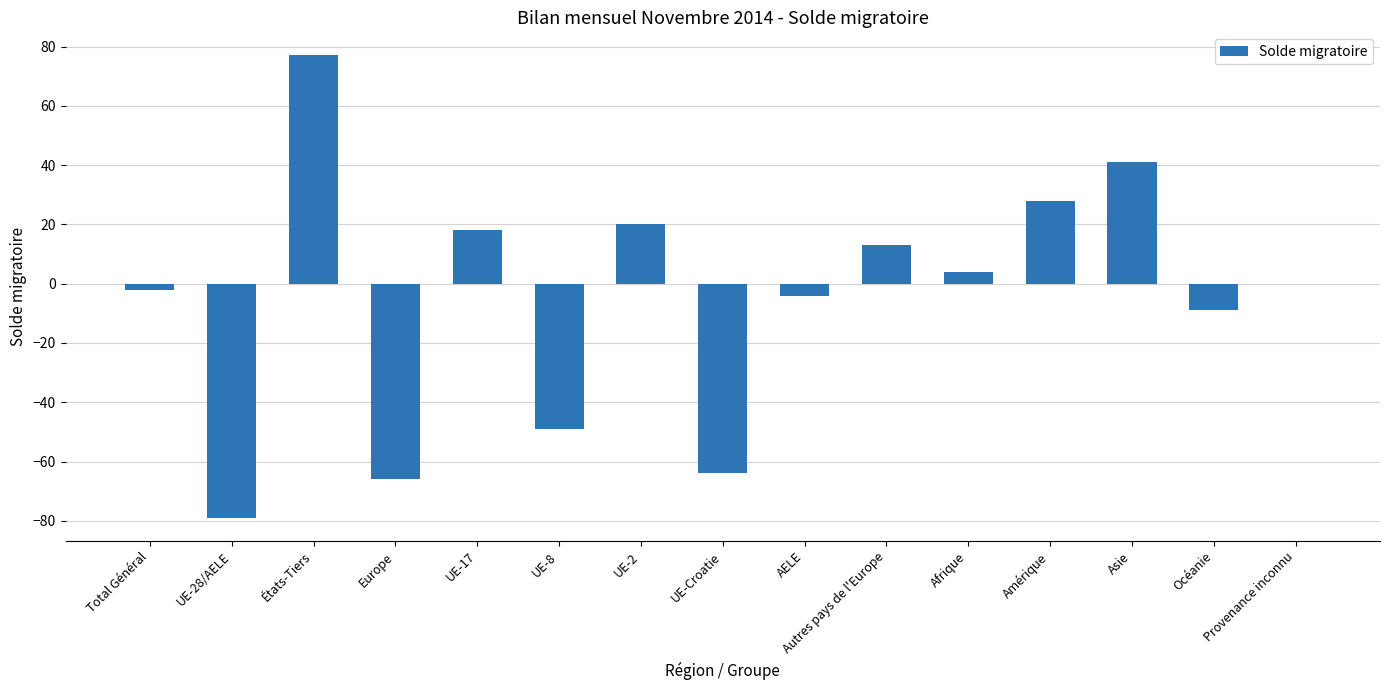

What is the sum of the values at AELE and Amérique?

24